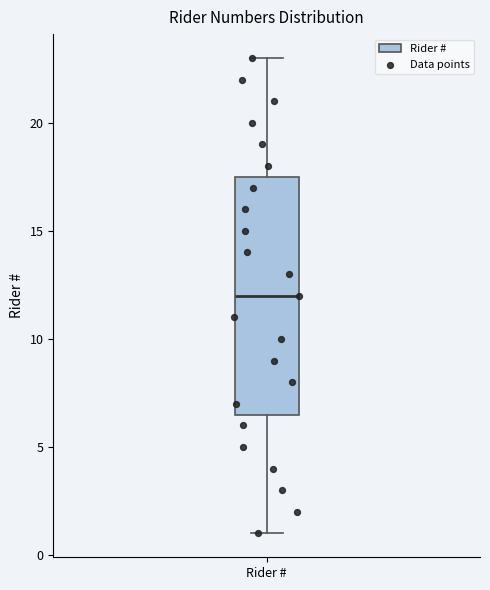

Read this box plot against the y-axis: the position of the median line, the range covered by the box, and the ends of both whiskers. The values are not printed on the chart, so give them approximately, as read against the axis.

median 12.0, box 6.5 to 17.5, whiskers 1.0 to 23.0